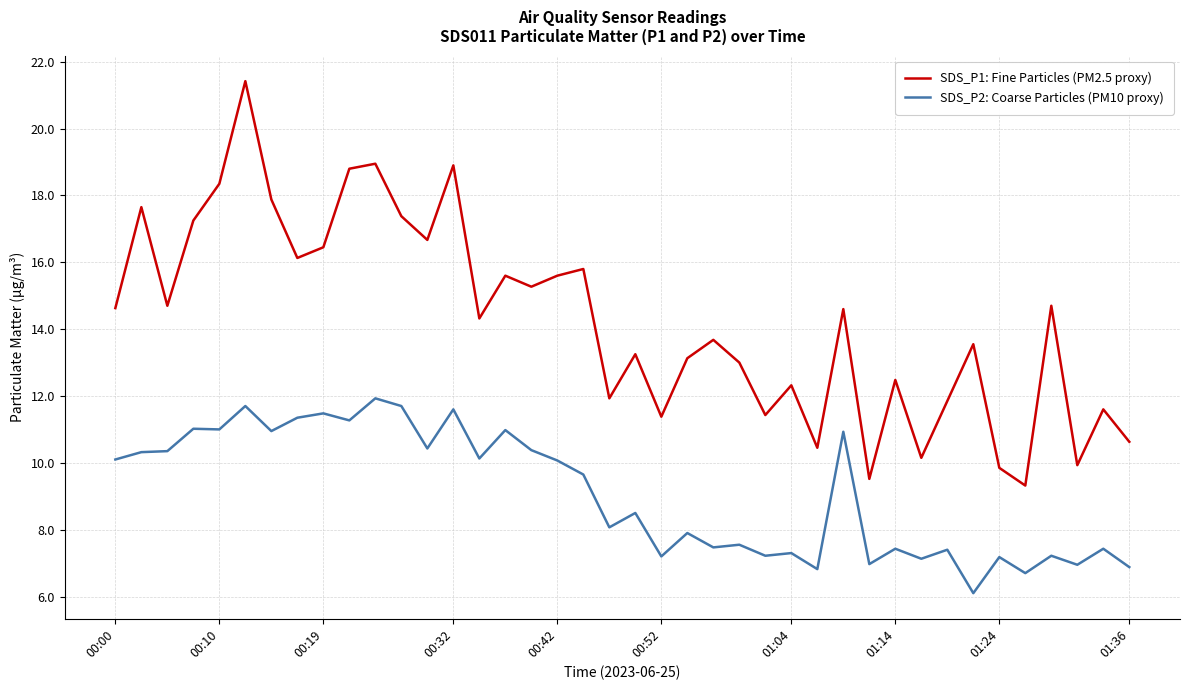

Rank the series by their average value, from highest to lowest.

SDS_P1: Fine Particles (PM2.5 proxy), SDS_P2: Coarse Particles (PM10 proxy)